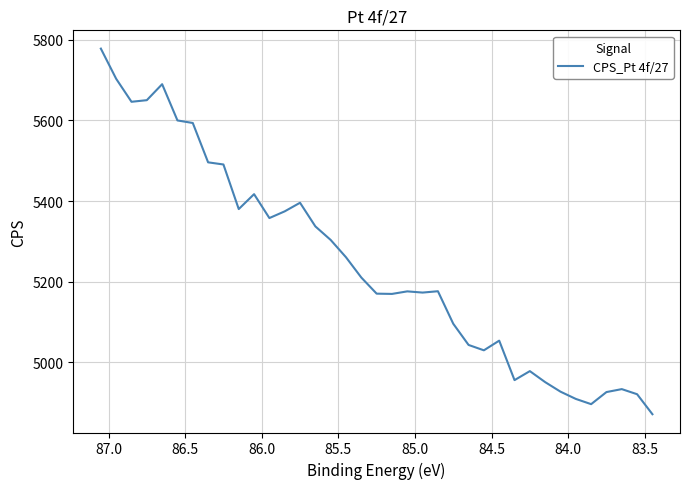

Reading right to left, transcribe all the data shown in this chart.

4870.7	4920.3	4933.0	4925.7	4895.7	4908.7	4926.7	4950.3	4977.7	4955.3	5053.3	5029.3	5042.7	5095.3	5176.0	5172.7	5175.7	5169.3	5170.0	5210.0	5260.3	5303.3	5337.0	5395.7	5374.3	5357.7	5417.0	5380.0	5490.7	5496.0	5593.7	5600.0	5690.0	5650.3	5646.3	5703.3	5778.3